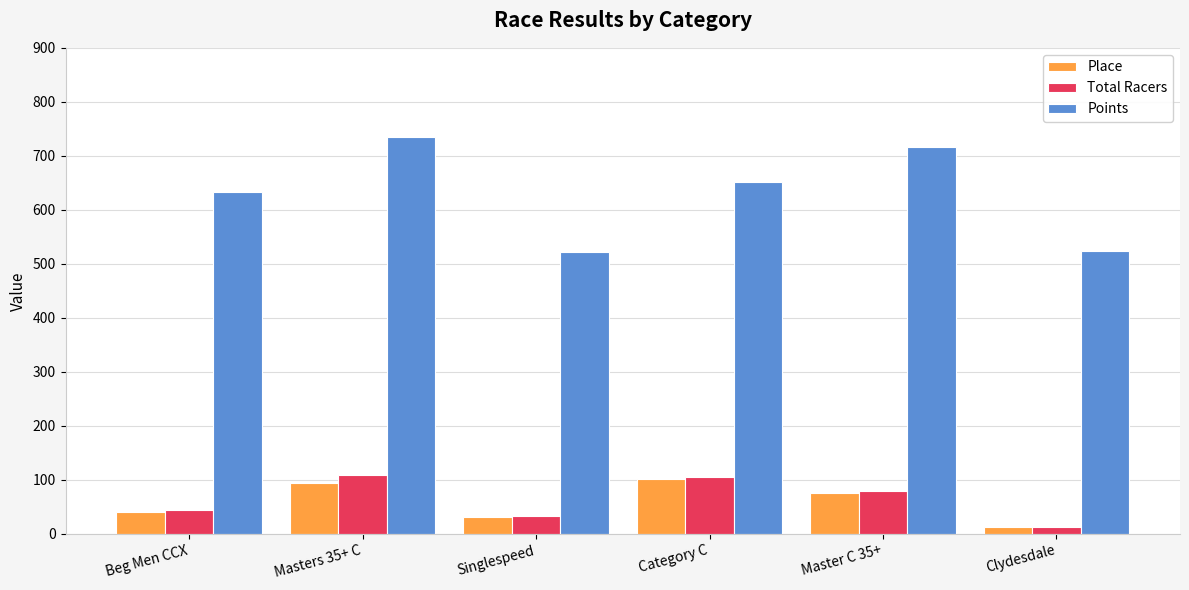

What is the sum of all Total Racers values?

385.1